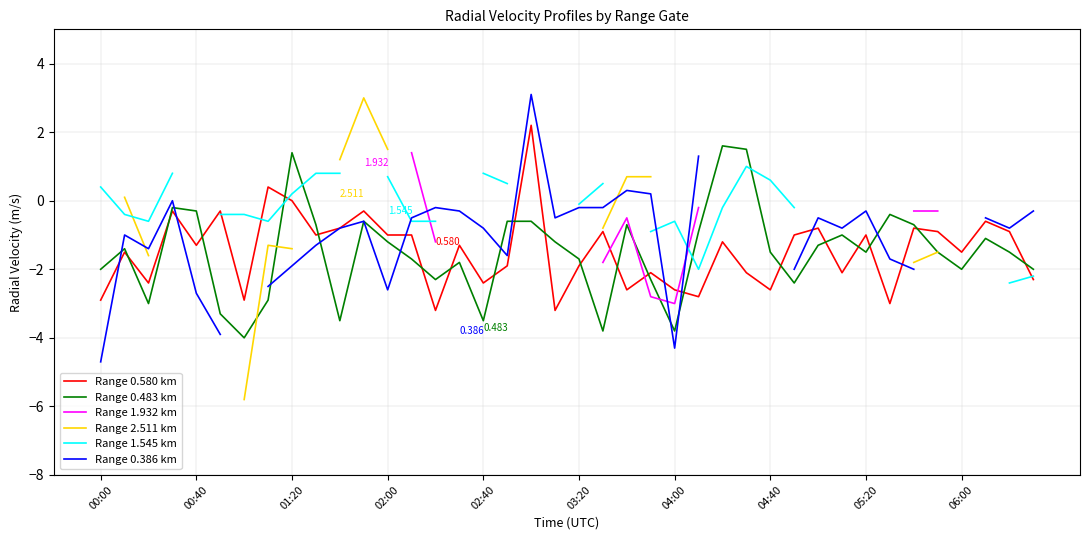

Is the value of Range 1.932 km at 00:00 greater than the value of Range 1.545 km at 31?

No